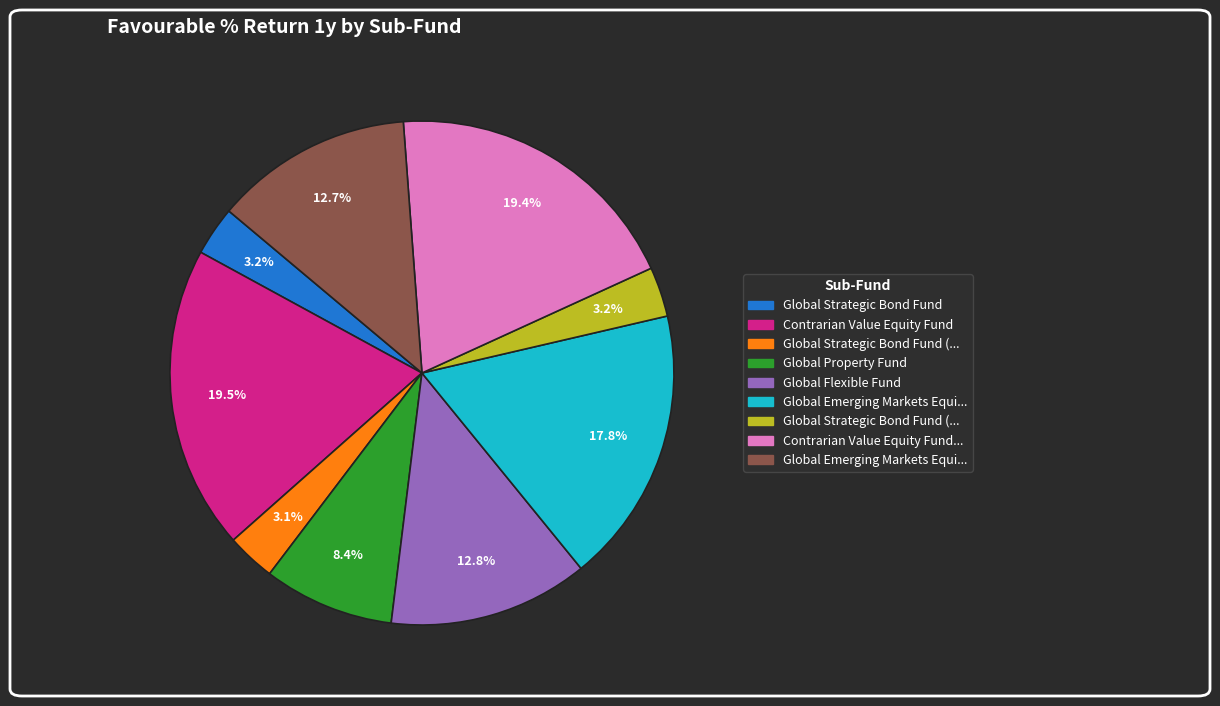

Does any single category account for the majority?

No